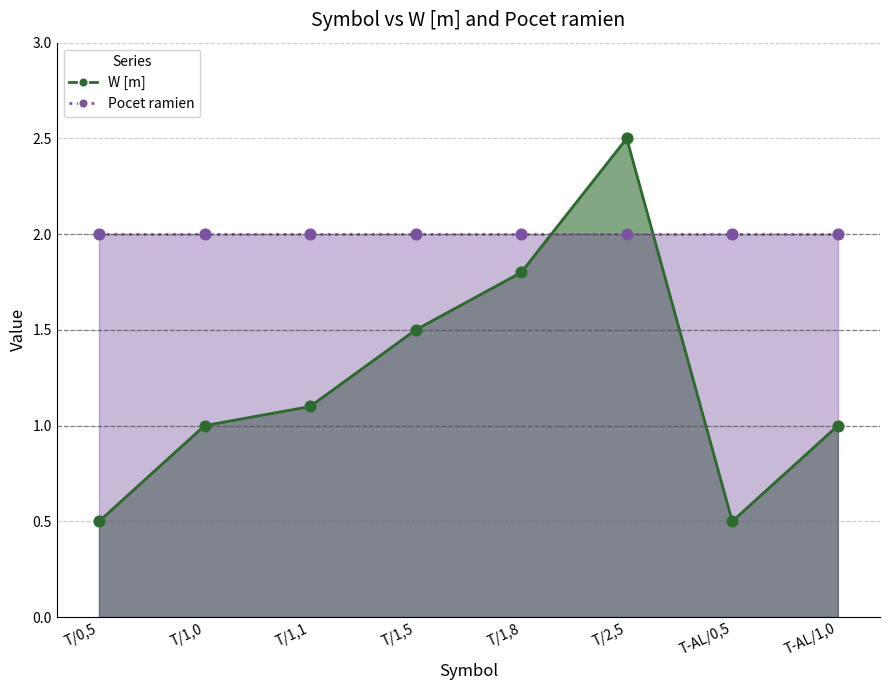

Which series contains the lowest Y value?

W [m]